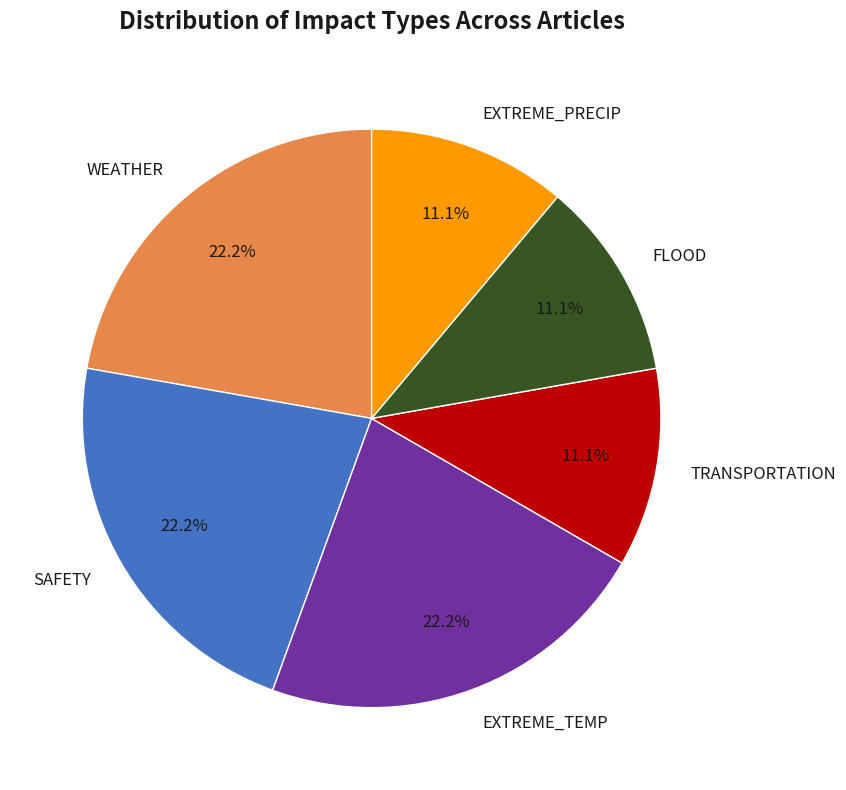

What percentage is the WEATHER slice, to the nearest percent?

22%